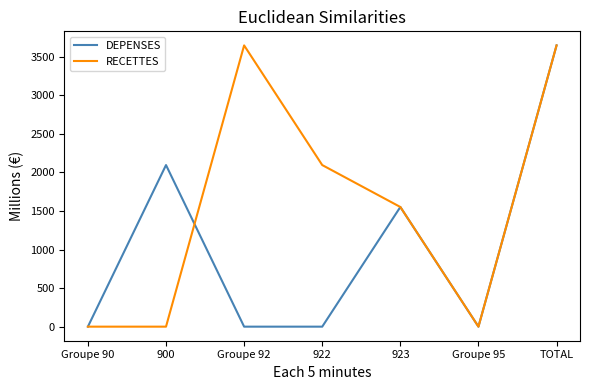

Reading left to right, what are all the values shown in this chart?

DEPENSES: 0.0	2094.9	0.0	0.0	1551.3	0.0	3646.2
RECETTES: 0.0	0.0	3646.2	2094.9	1551.3	0.0	3646.2